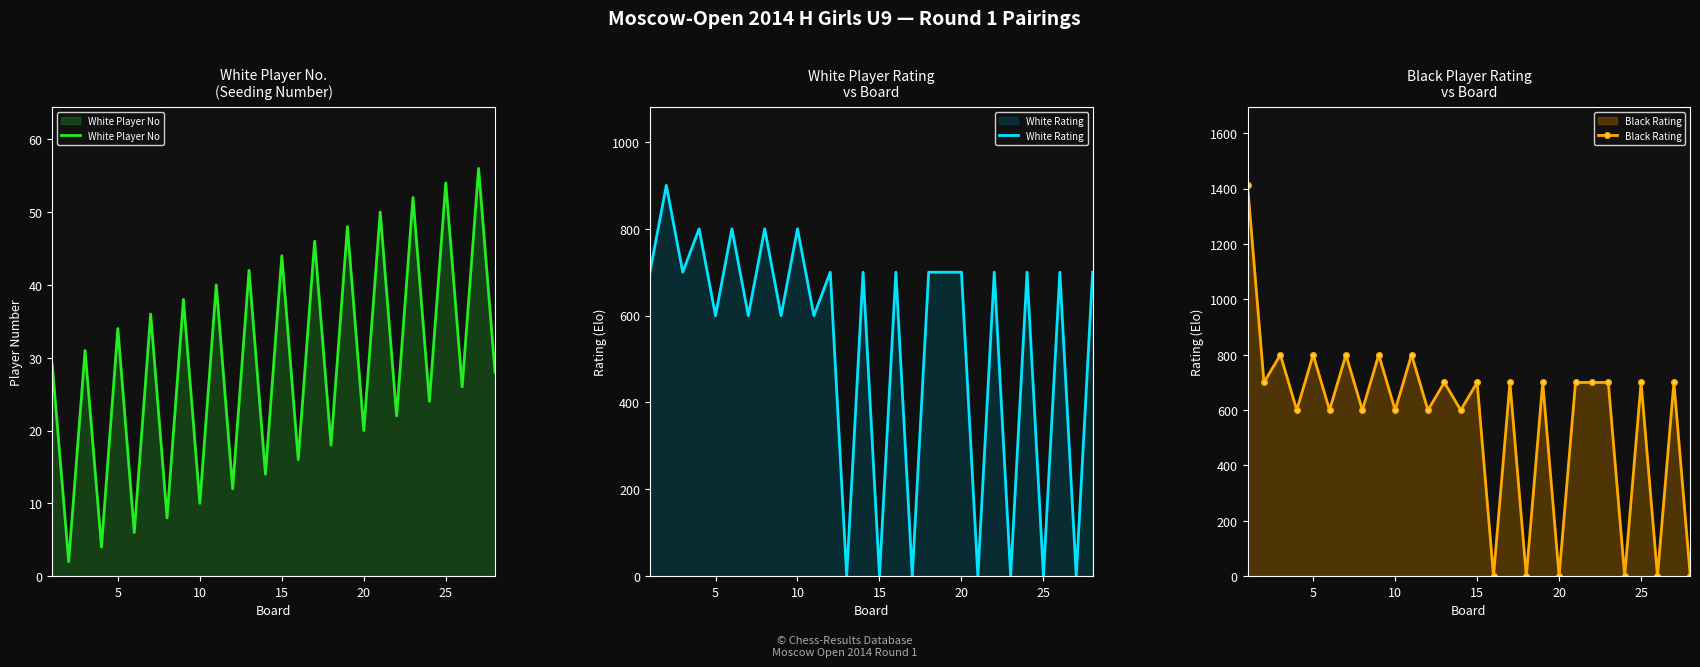

What are all the series names shown in the legend?

White Player No, White Rating, Black Rating